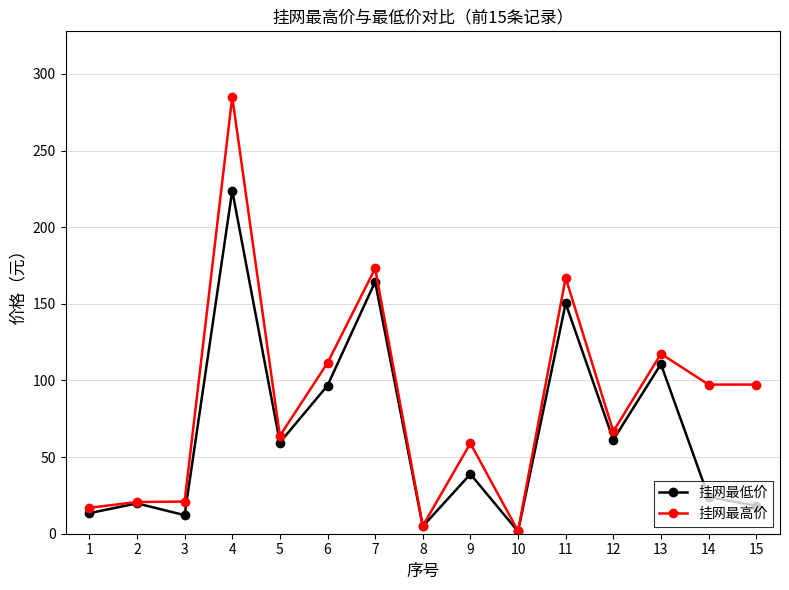

Rank the series by their maximum value, from lowest to highest.

挂网最低价, 挂网最高价